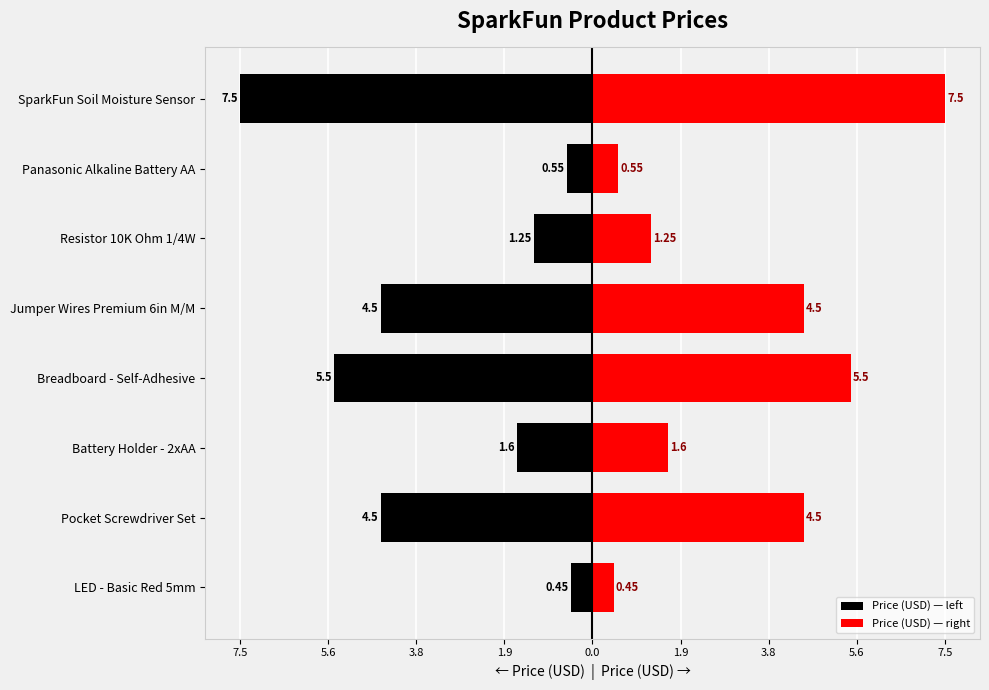

Is the value of Price (USD) — left at Resistor 10K Ohm 1/4W greater than the value of Price (USD) — right at Battery Holder - 2xAA?

No